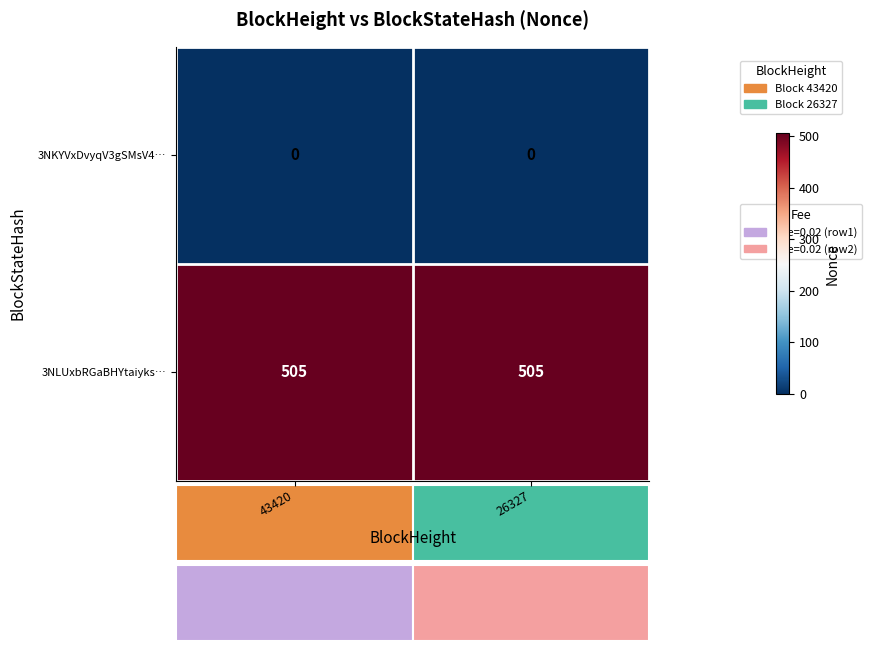

The 3NLUxbRGaBHYtaiyks… series shows 505 at 43420. True or false?

True